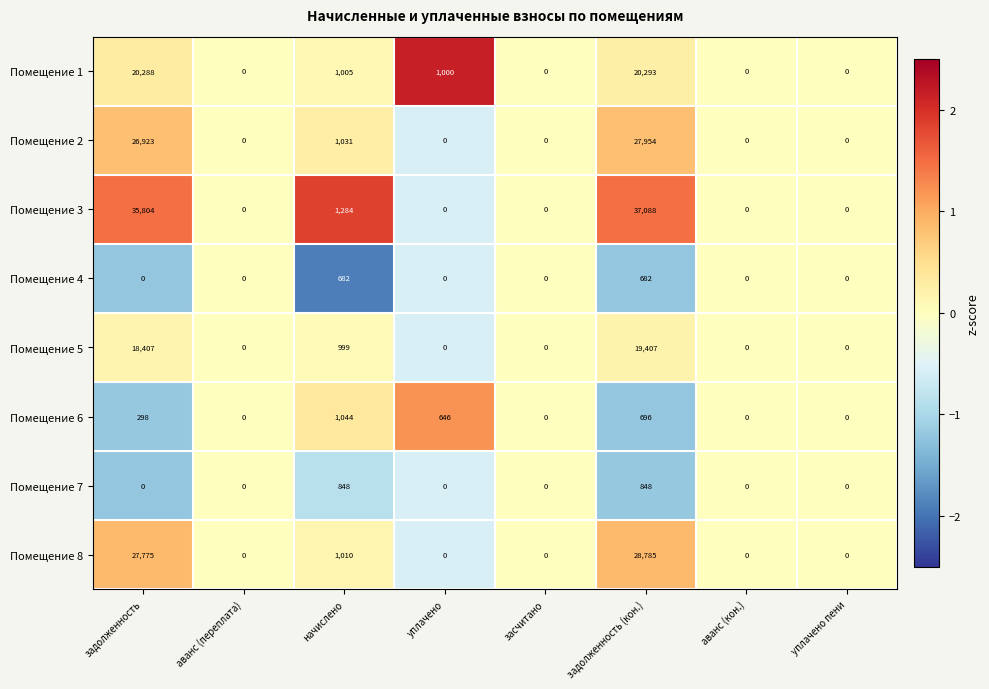

List the series in order of their peak value, lowest first.

Помещение 4, Помещение 7, Помещение 6, Помещение 5, Помещение 1, Помещение 2, Помещение 8, Помещение 3